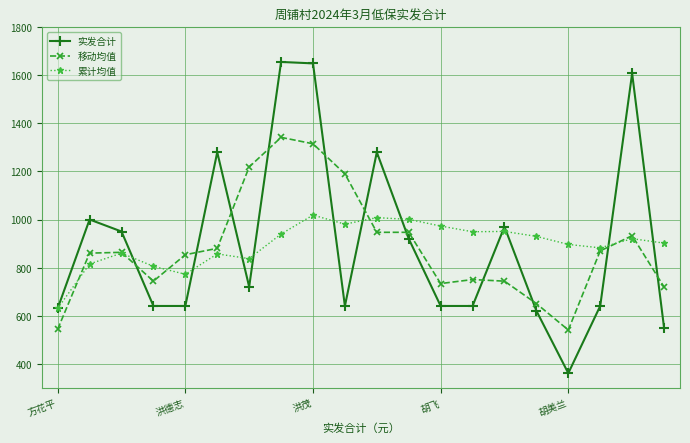

At how many categories does at least one series exceed 490?

20